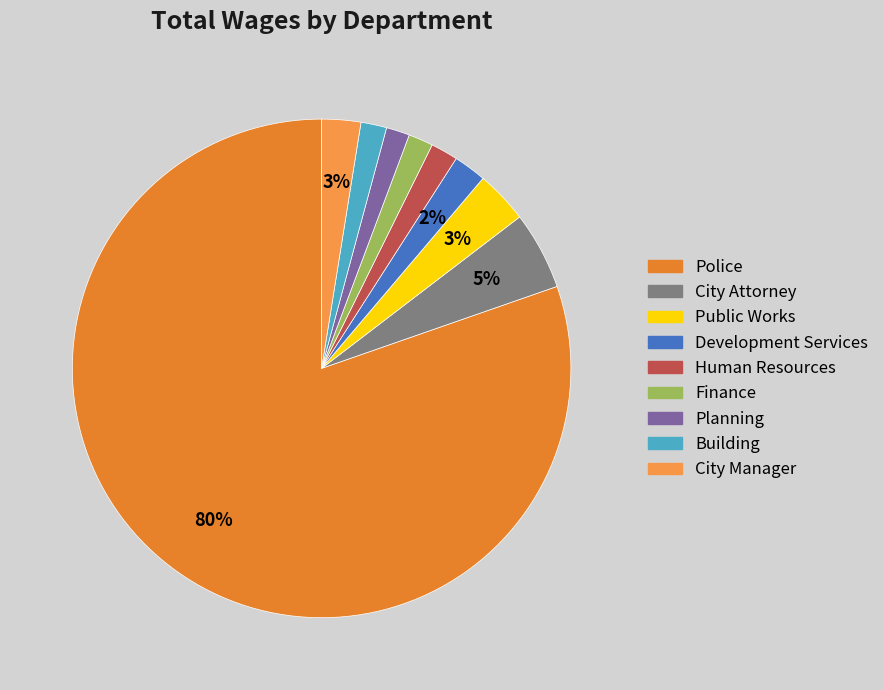

To the nearest percent, what percentage of the pie is Building?

2%